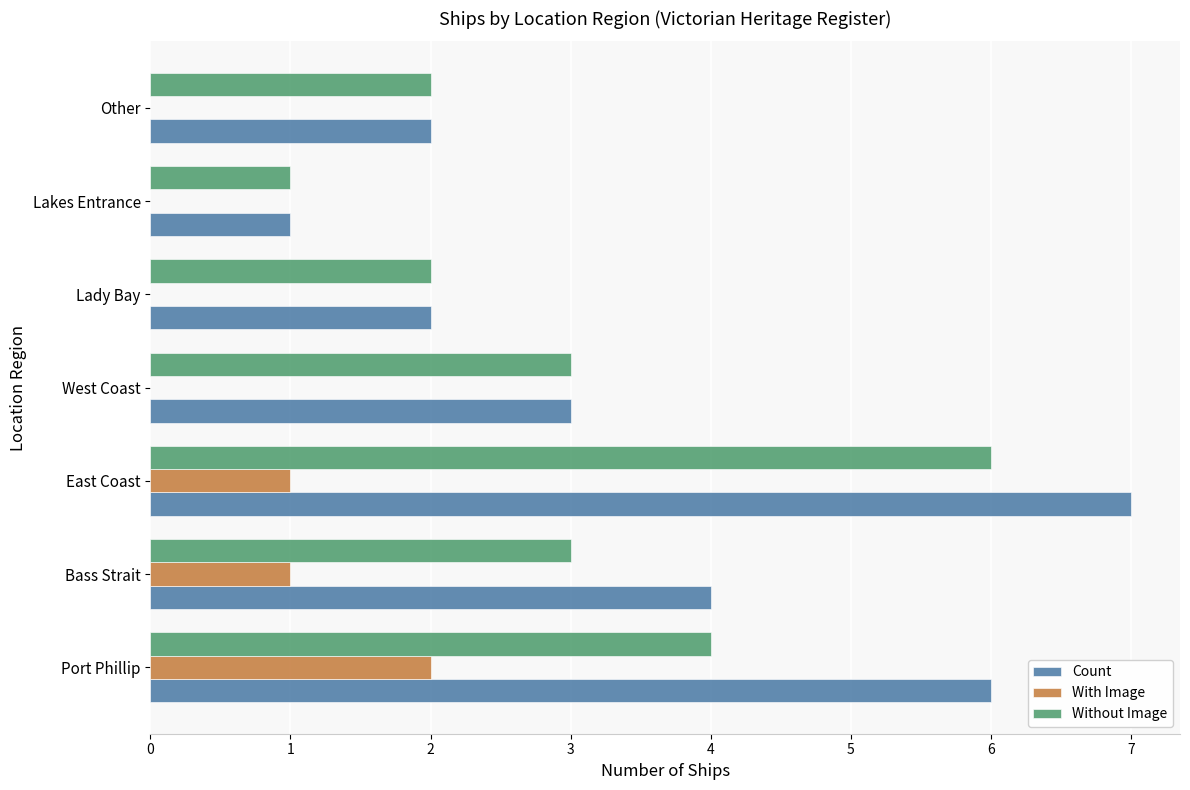

Is the value of Without Image at Bass Strait greater than the value of With Image at Lady Bay?

Yes